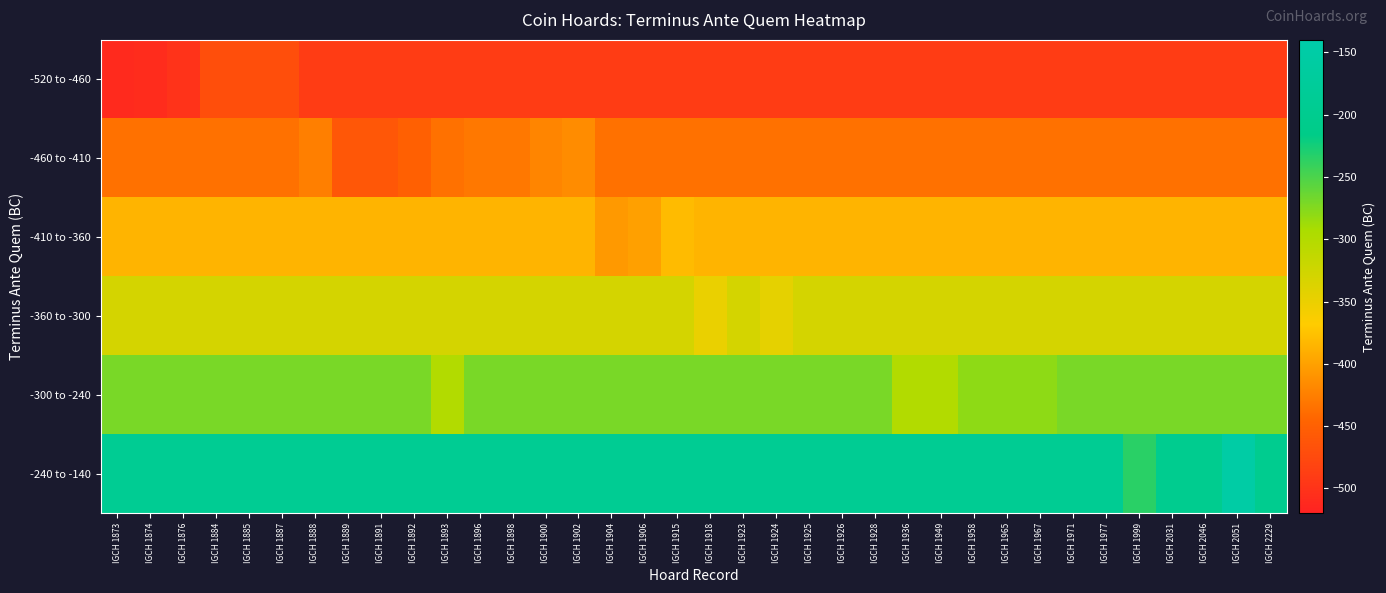

What is the greatest value displayed?

-150